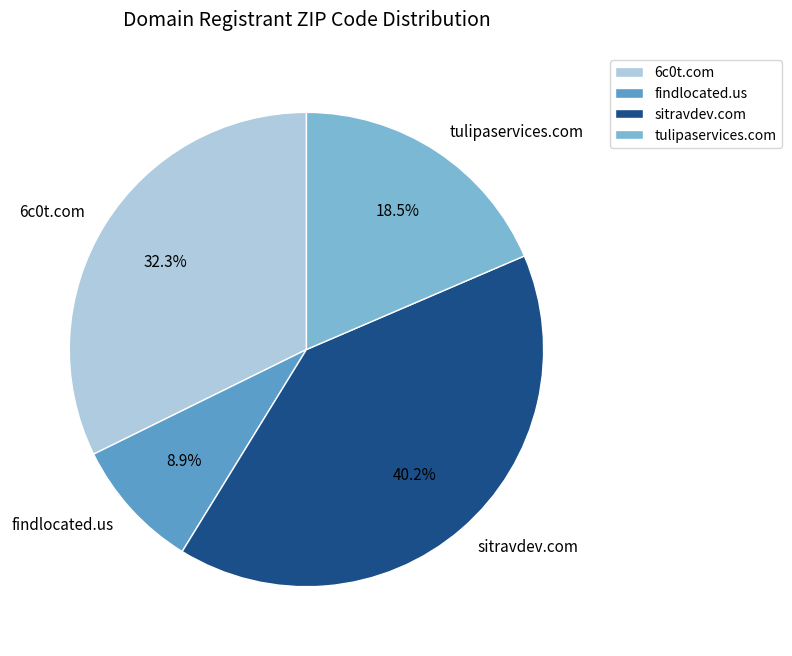

To the nearest percent, what is the average slice percentage?

25%